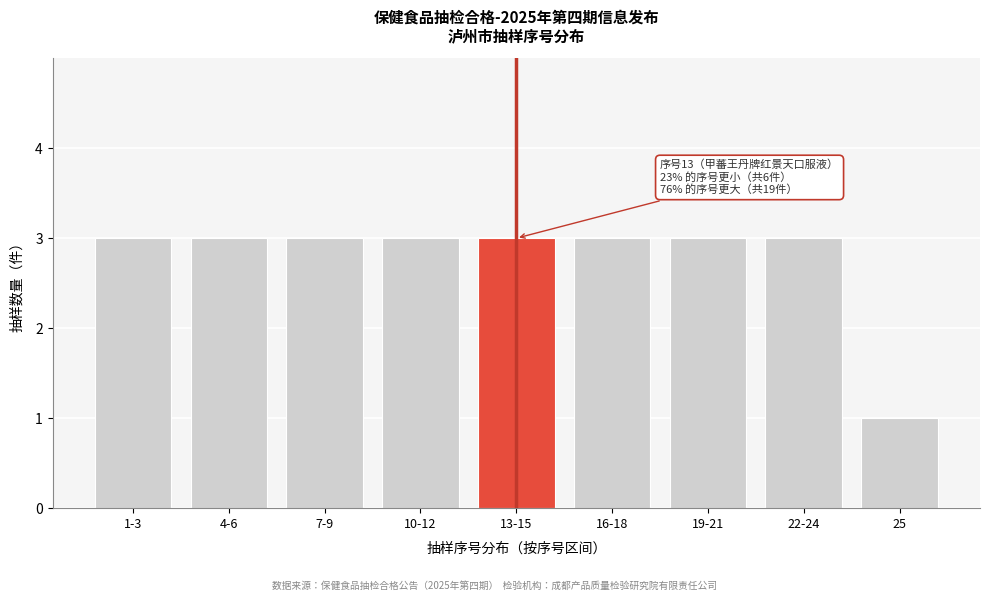

Reading left to right, extract all data points from this chart.

1-3=3	4-6=3	7-9=3	10-12=3	13-15=3	16-18=3	19-21=3	22-24=3	25=1